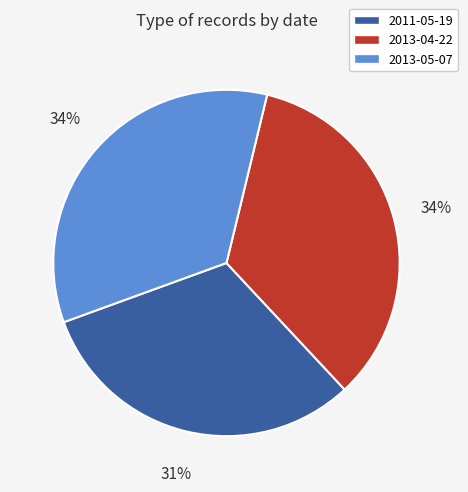

To the nearest percent, what is the combined percentage of 2011-05-19 and 2013-05-07?

66%